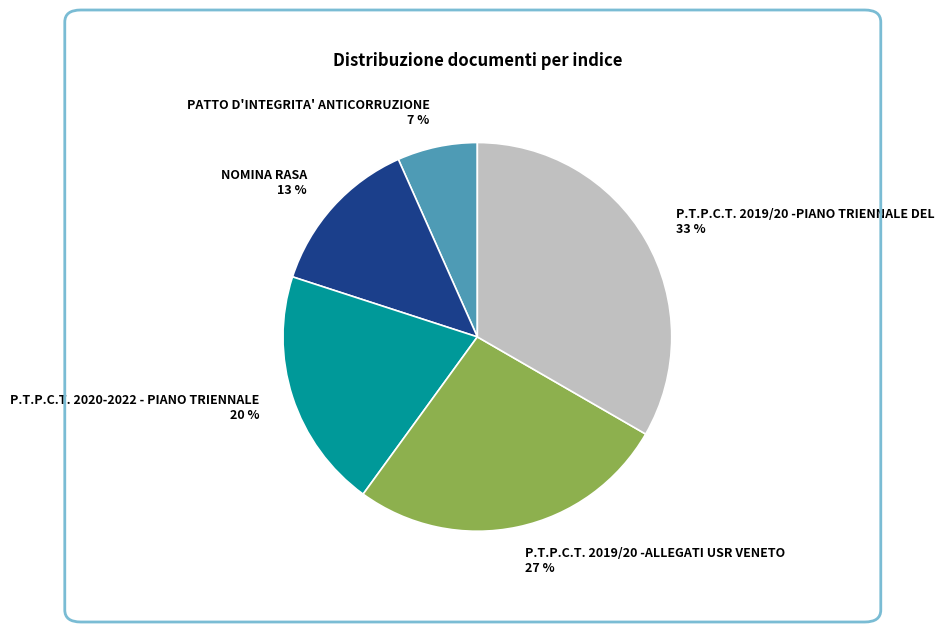

Do P.T.P.C.T. 2019/20 -ALLEGATI USR VENETO and PATTO D'INTEGRITA' ANTICORRUZIONE together represent more than half of the pie?

No